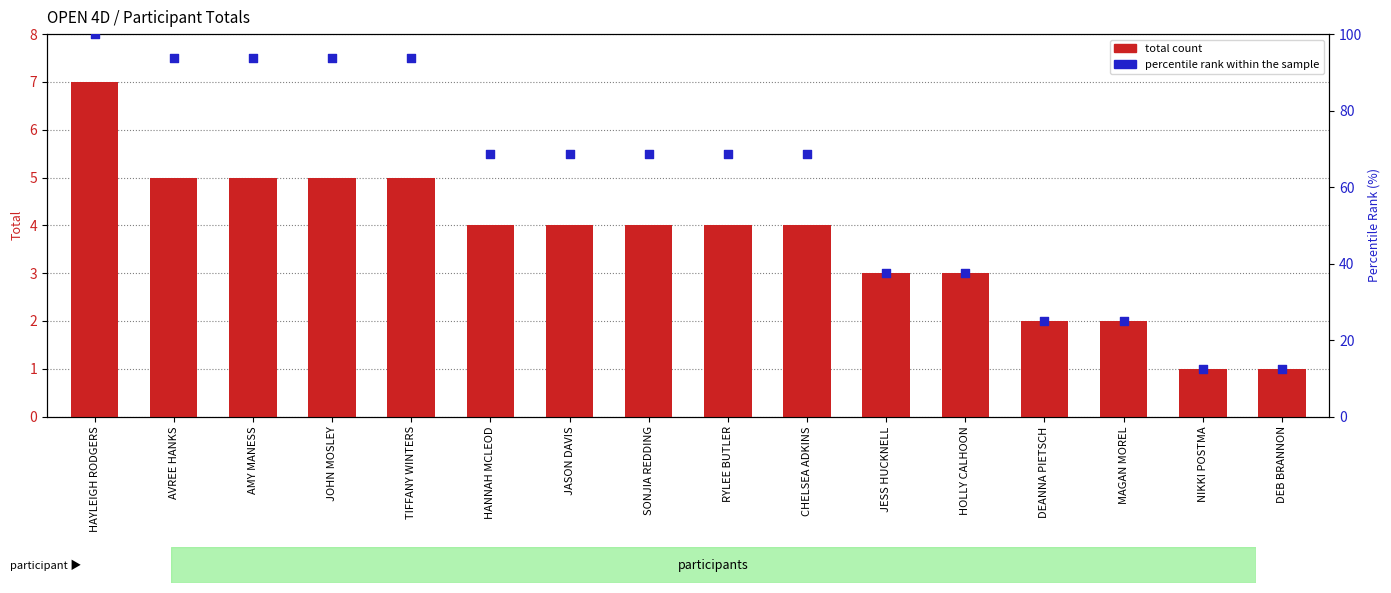

What are all the series names shown in the legend?

total count, percentile rank within the sample